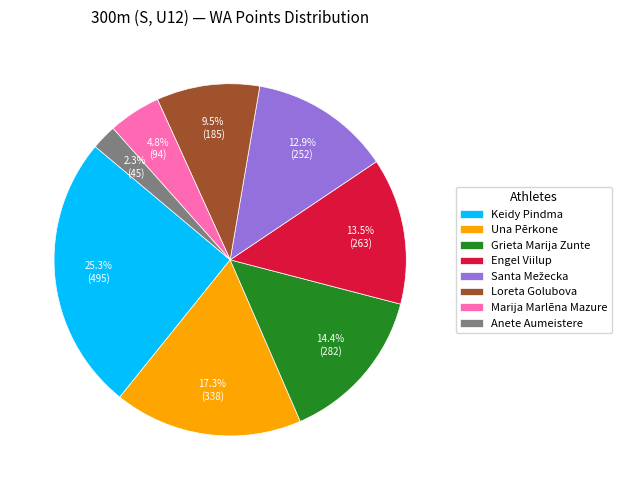

What is the smallest slice in the pie chart?

Anete Aumeistere